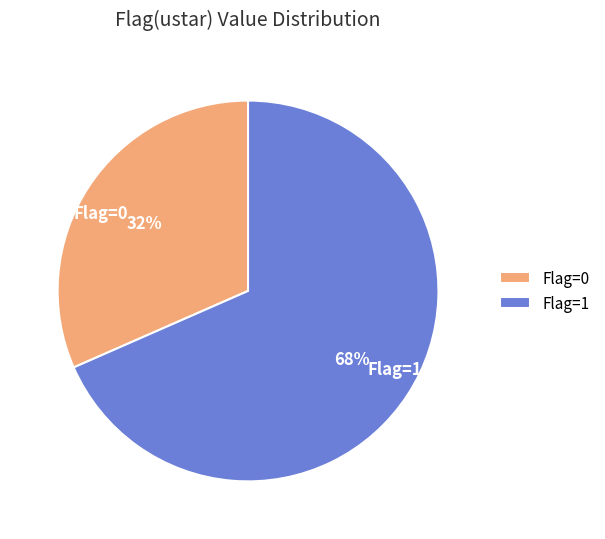

Rank the categories by value from lowest to highest.

Flag=0, Flag=1